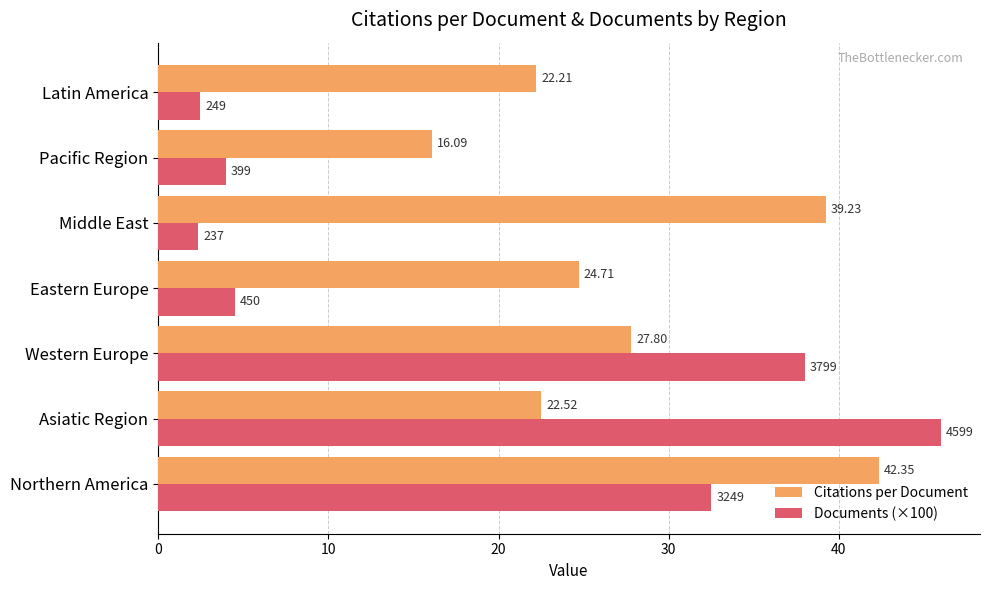

At which label is Citations per Document closest to 29?

Western Europe